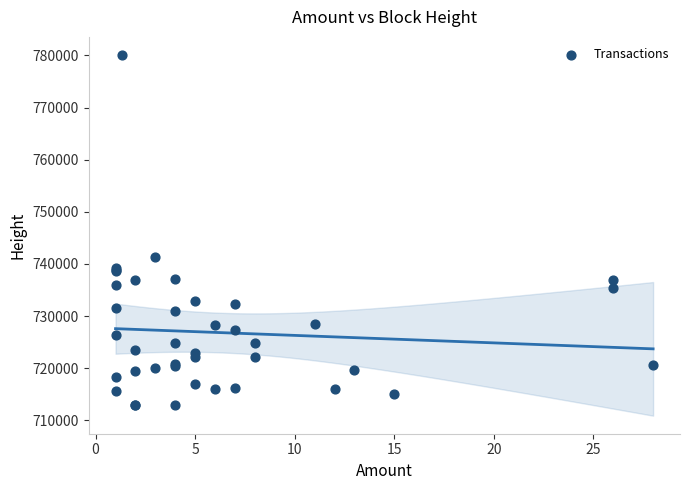

What Y value in the scatter plot is closest to 746489?

741378